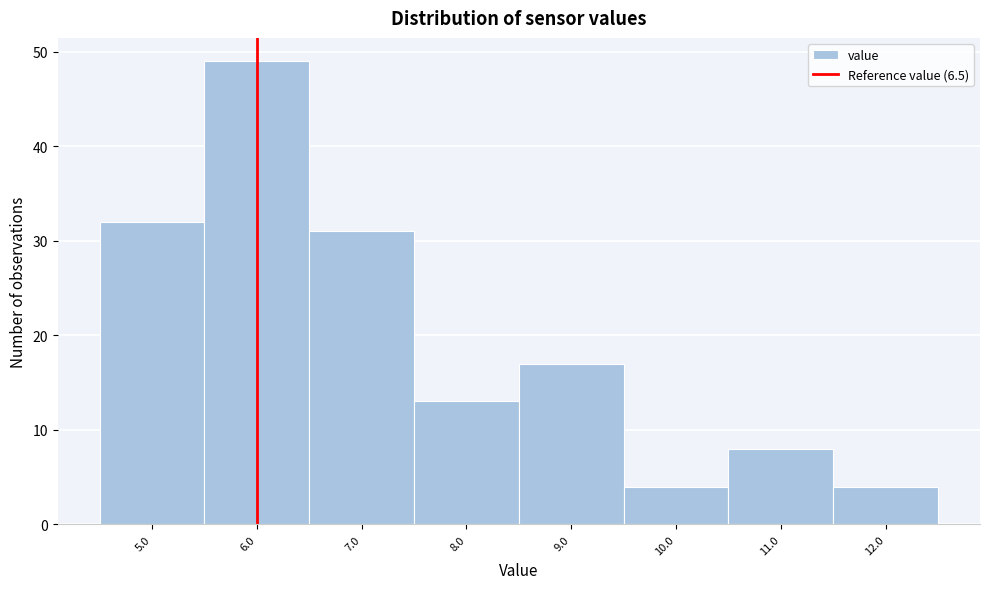

Reading right to left, transcribe all the data shown in this chart.

12.0=4	11.0=8	10.0=4	9.0=17	8.0=13	7.0=31	6.0=49	5.0=32